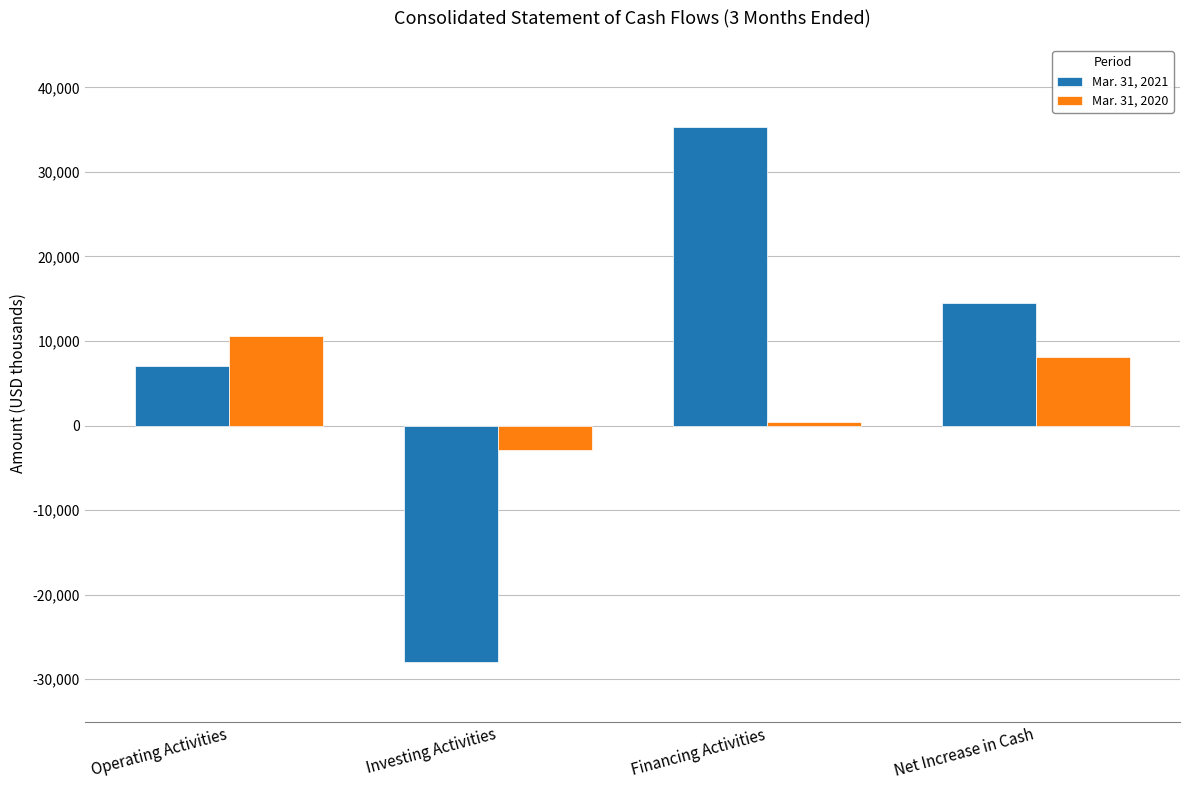

How many groups of bars are there?

4